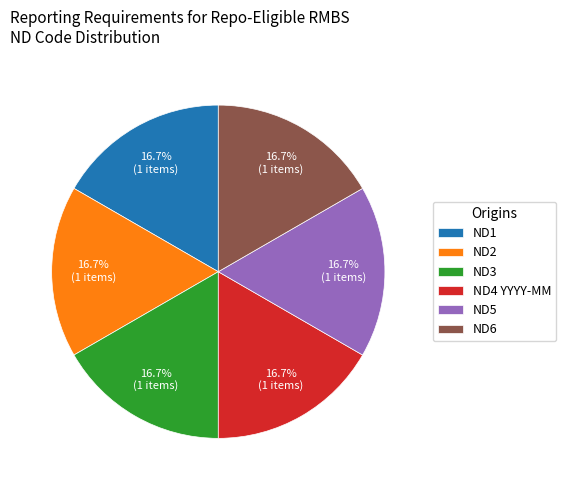

What is the ratio of the value at ND5 to the value at ND3?

1.0